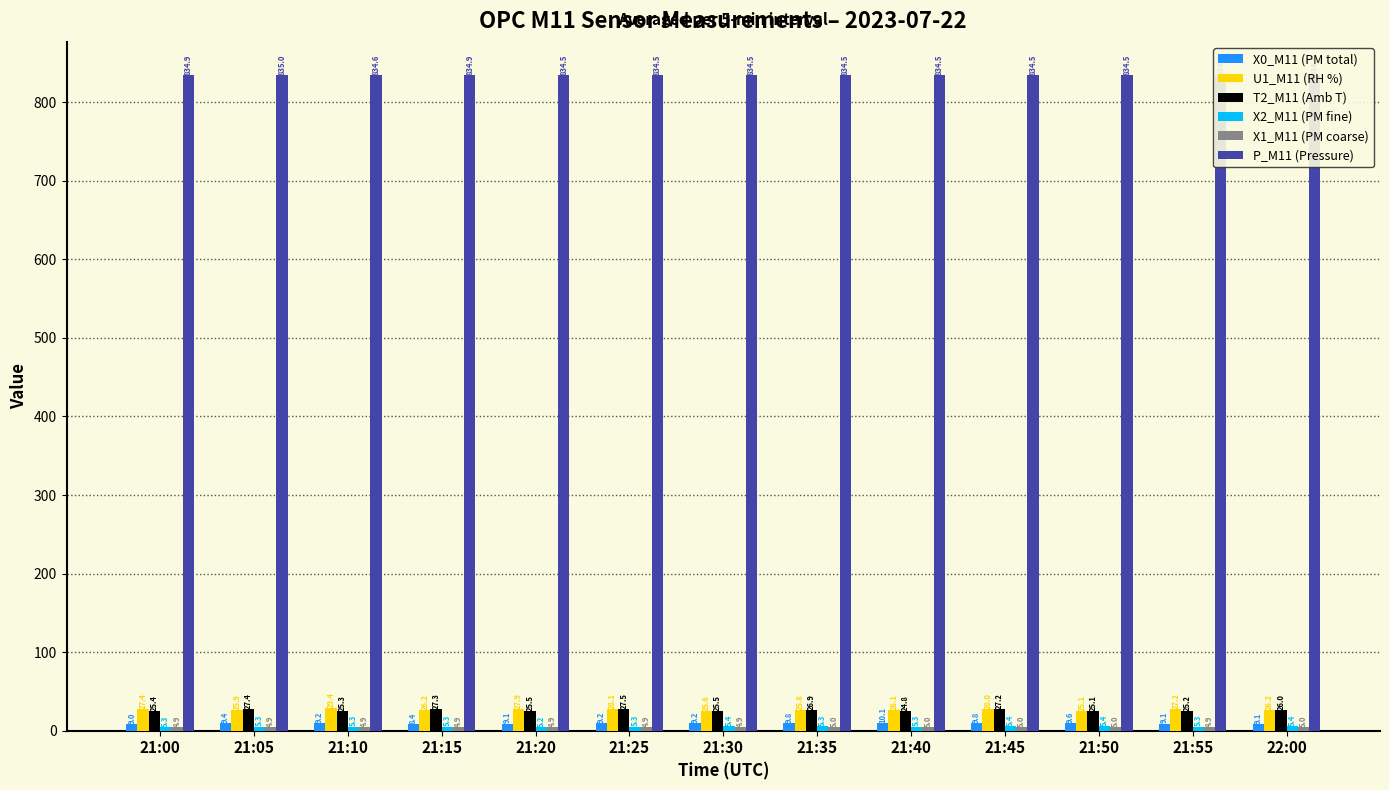

Where is T2_M11 (Amb T) nearest to the value 26?

22:00